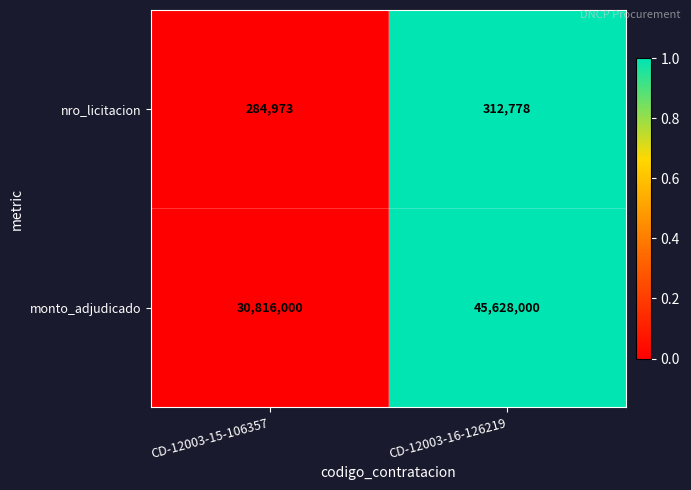

At which label is monto_adjudicado closest to 38222000?

CD-12003-15-106357